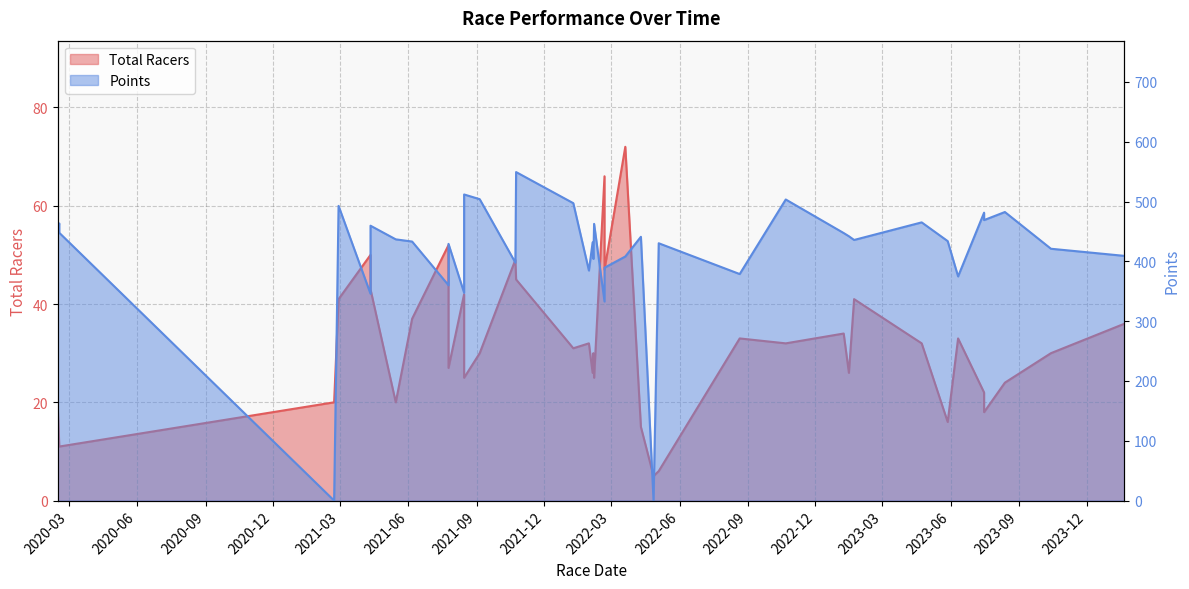

At 2024-01-21, list the series in order from smallest to largest.

Total Racers, Points